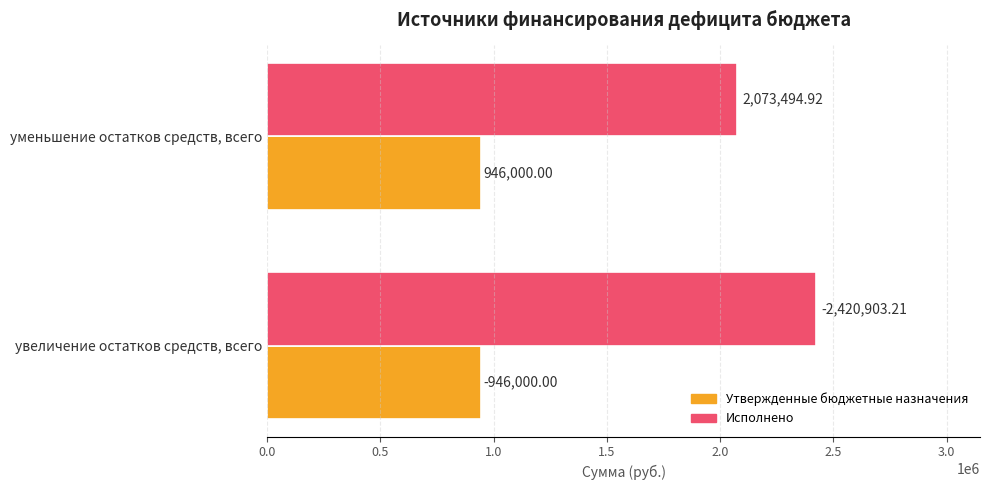

At which category is the sum across all series the highest?

увеличение остатков средств, всего